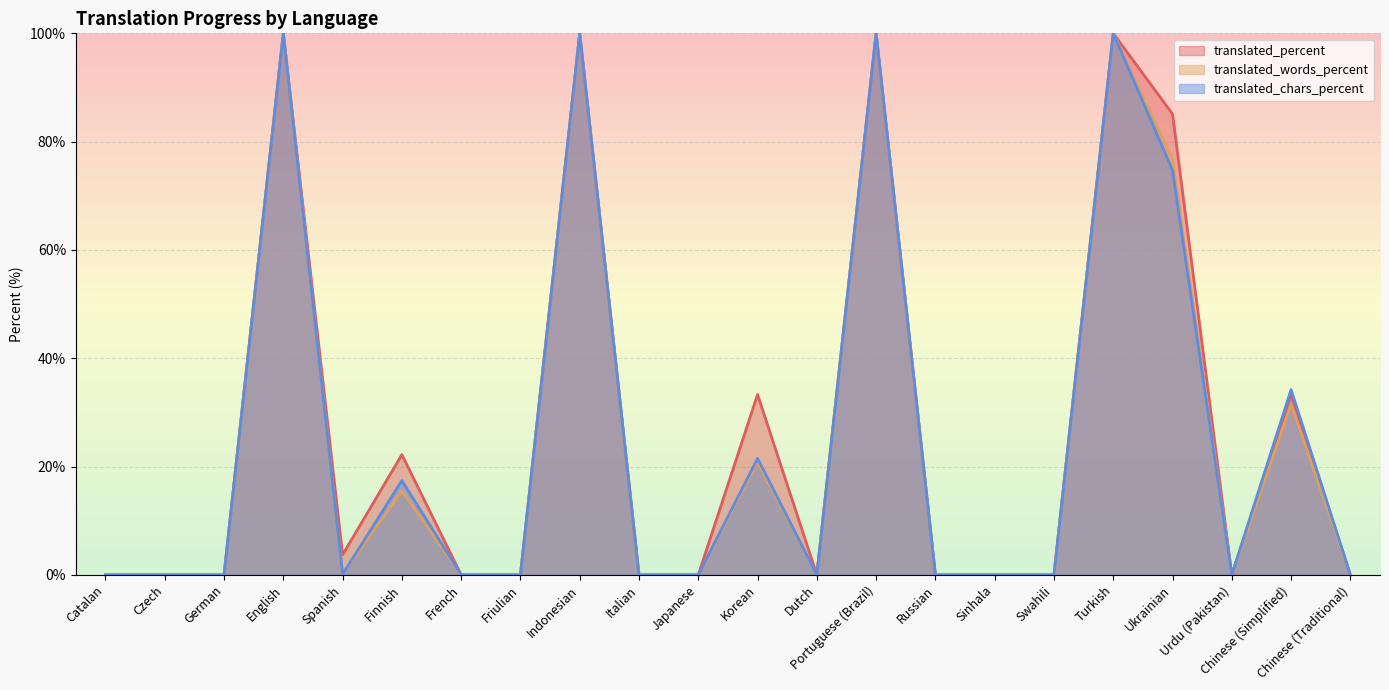

True or false: translated_words_percent has more than 0 interior local peaks.

True